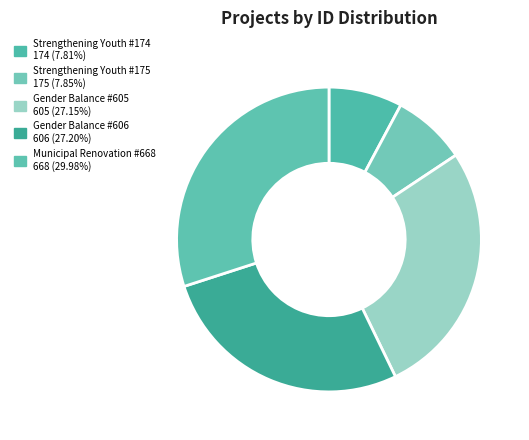

How many segments does this pie chart have?

5